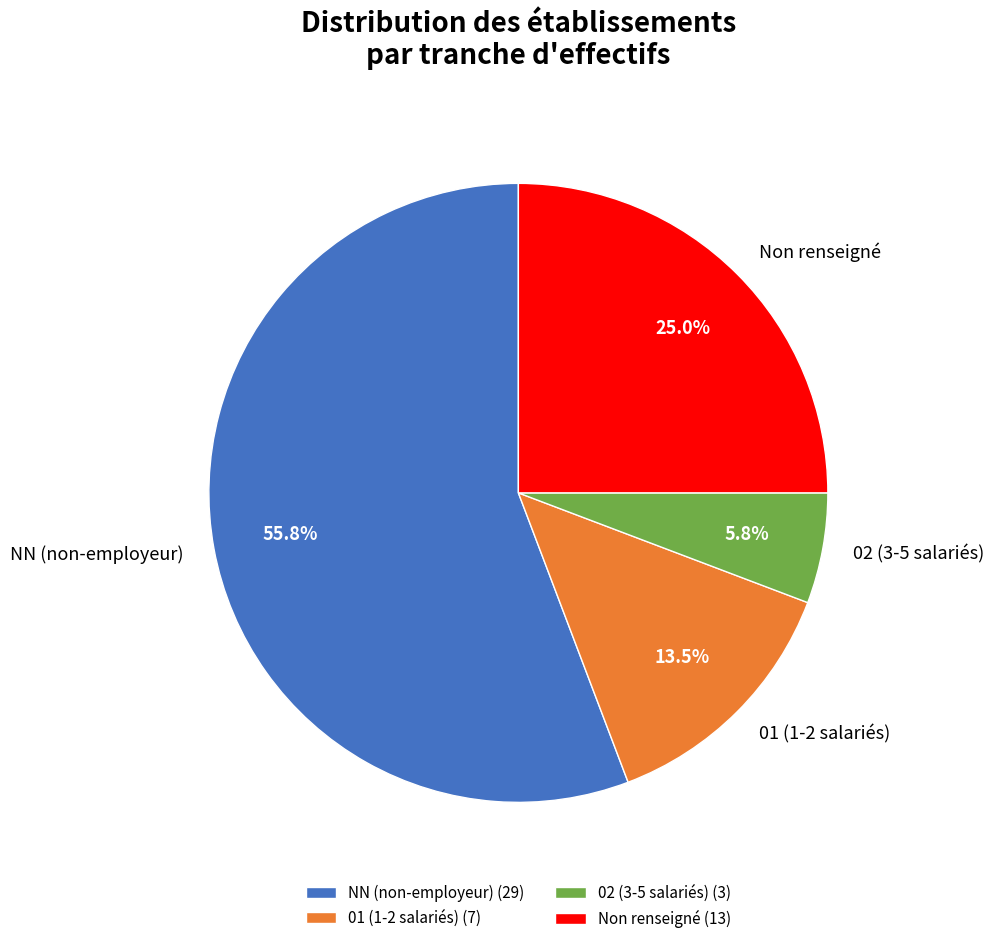

To the nearest percent, what is the average slice percentage?

25%